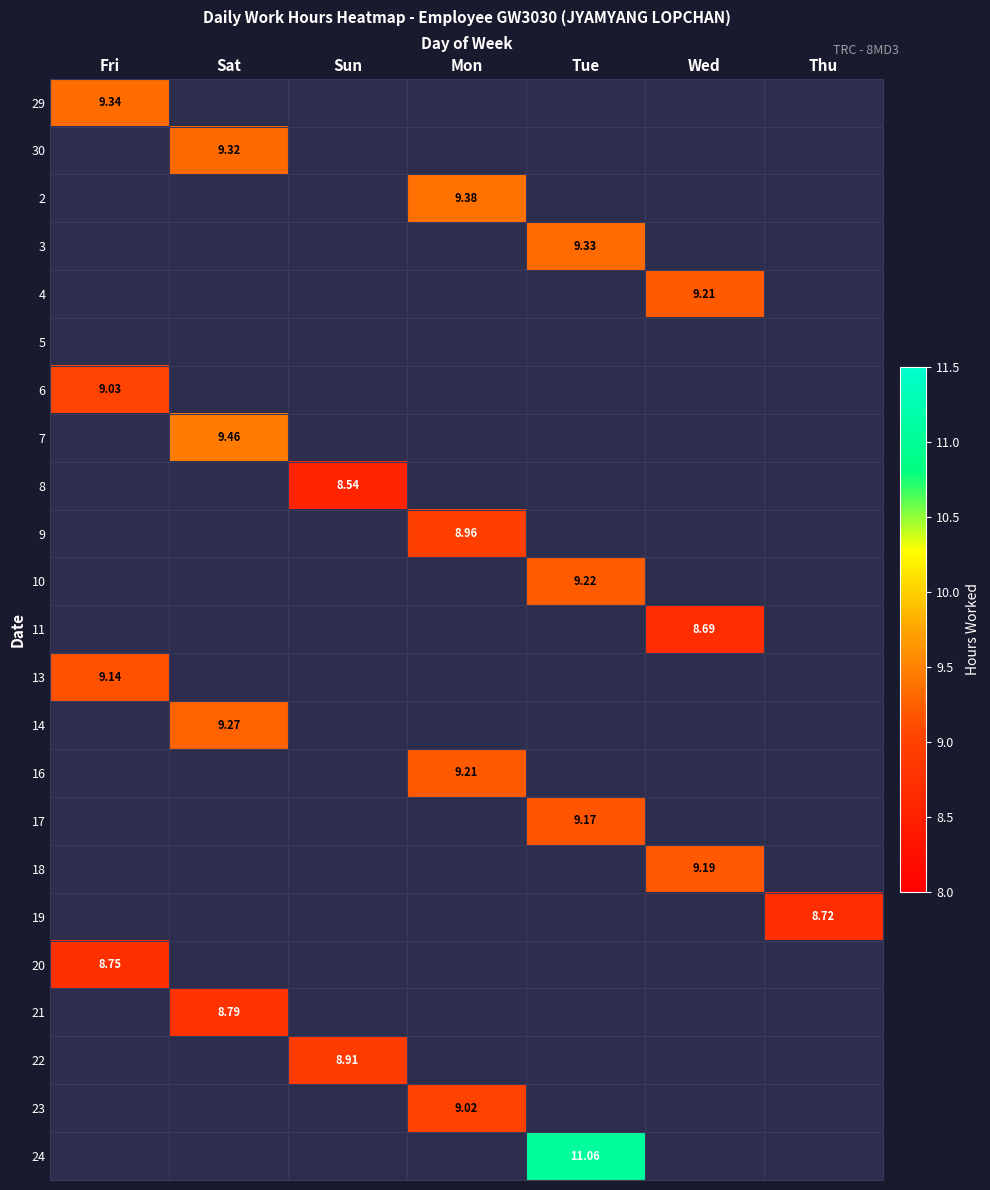

Is the value of 5 at Sat greater than the value of 7 at Tue?

No